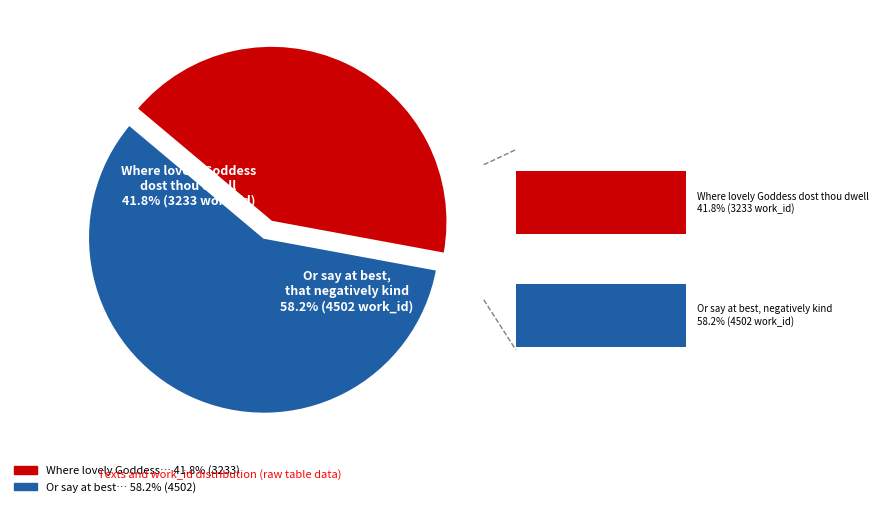

Rank the categories by value from lowest to highest.

Where lovely Goddess dost thou dwell, Or say at best that negatively kind